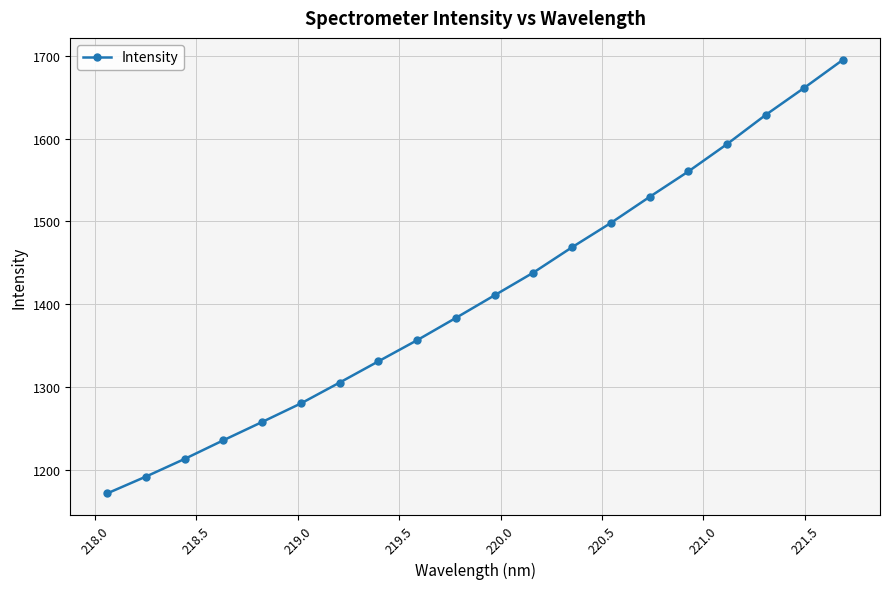

What is the maximum value shown in the chart?

1695.4